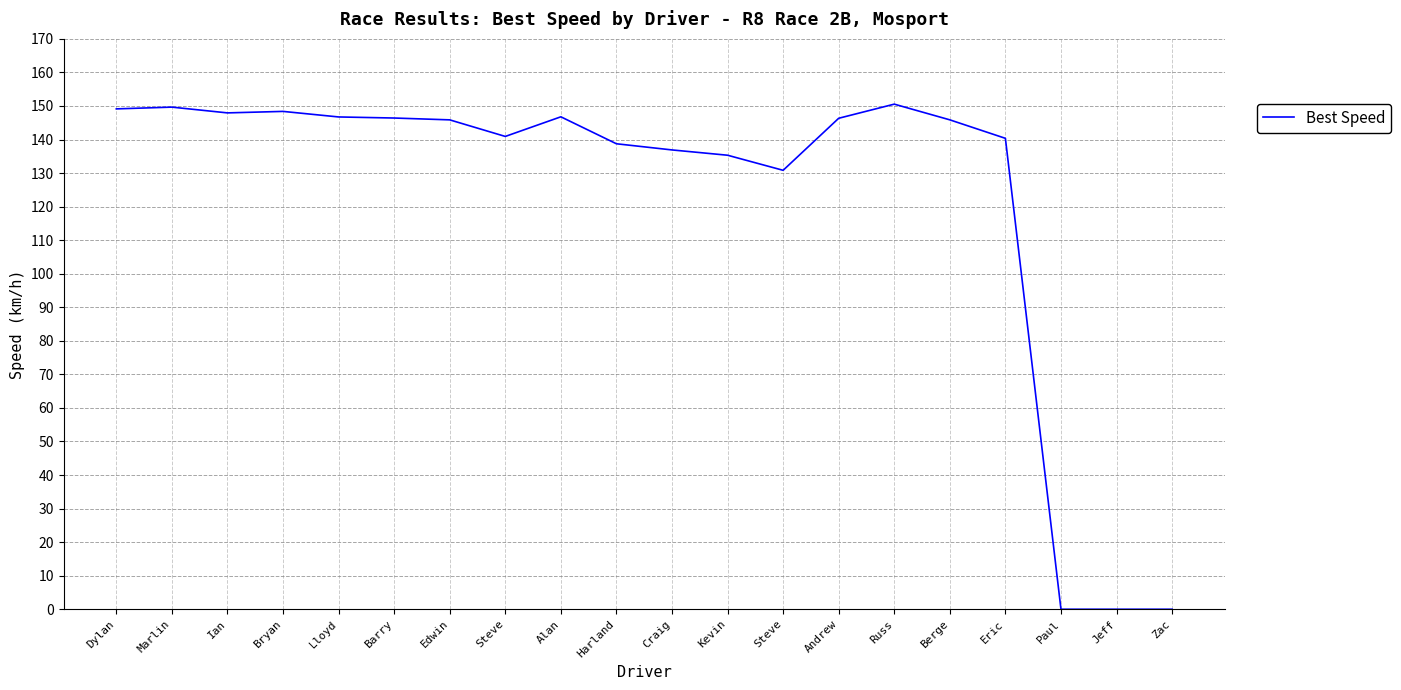

Reading left to right, extract all data points from this chart.

Dylan=149.1	Marlin=149.7	Ian=147.9	Bryan=148.4	Lloyd=146.7	Barry=146.4	Edwin=145.9	Steve=140.9	Alan=146.8	Harland=138.7	Craig=136.9	Kevin=135.3	Steve=130.8	Andrew=146.3	Russ=150.5	Berge=145.9	Eric=140.4	Paul=0.0	Jeff=0.0	Zac=0.0